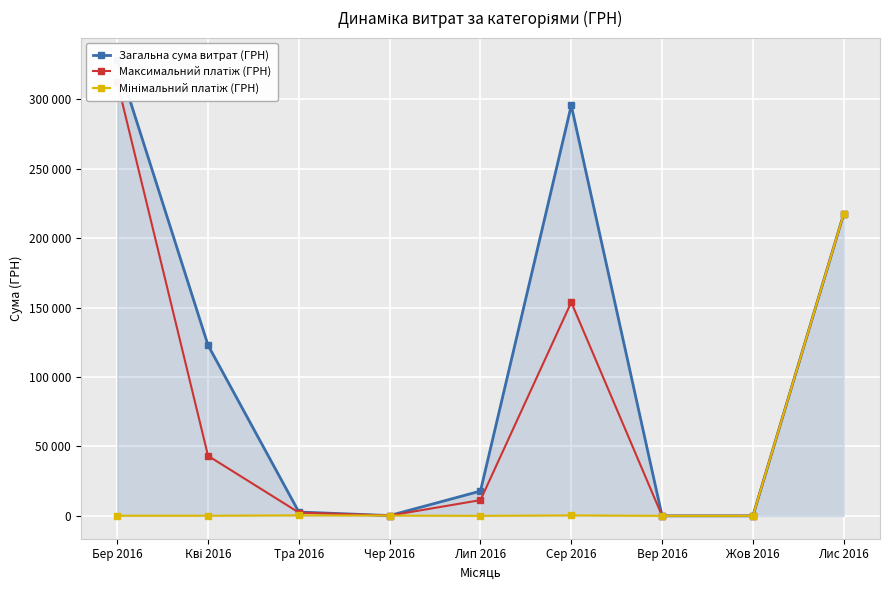

True or false: Максимальний платіж (ГРН) has a value of 2392.5 at Тра 2016.

True